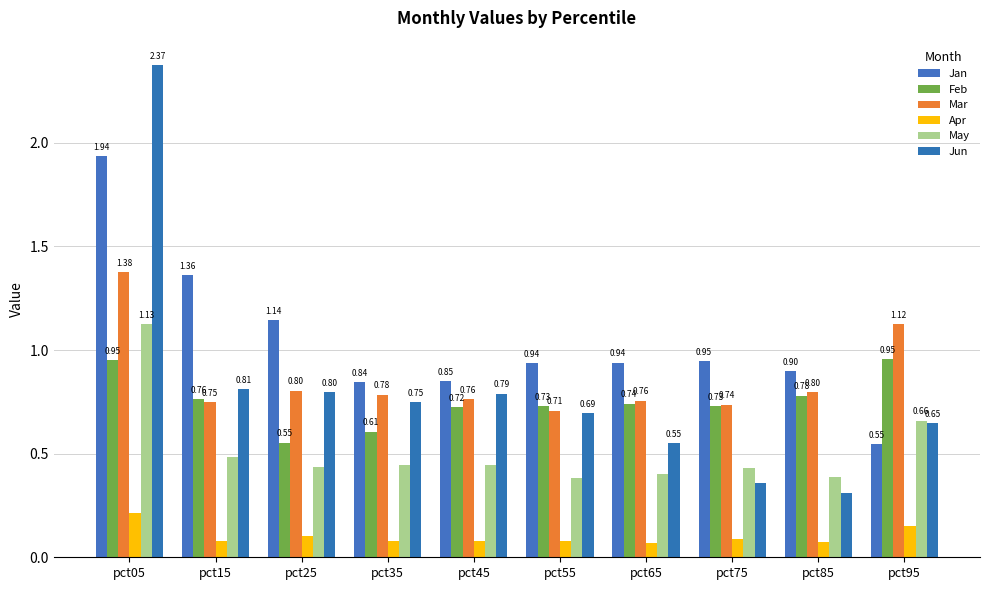

At pct65, list the series in order from largest to smallest.

Jan, Mar, Feb, Jun, May, Apr